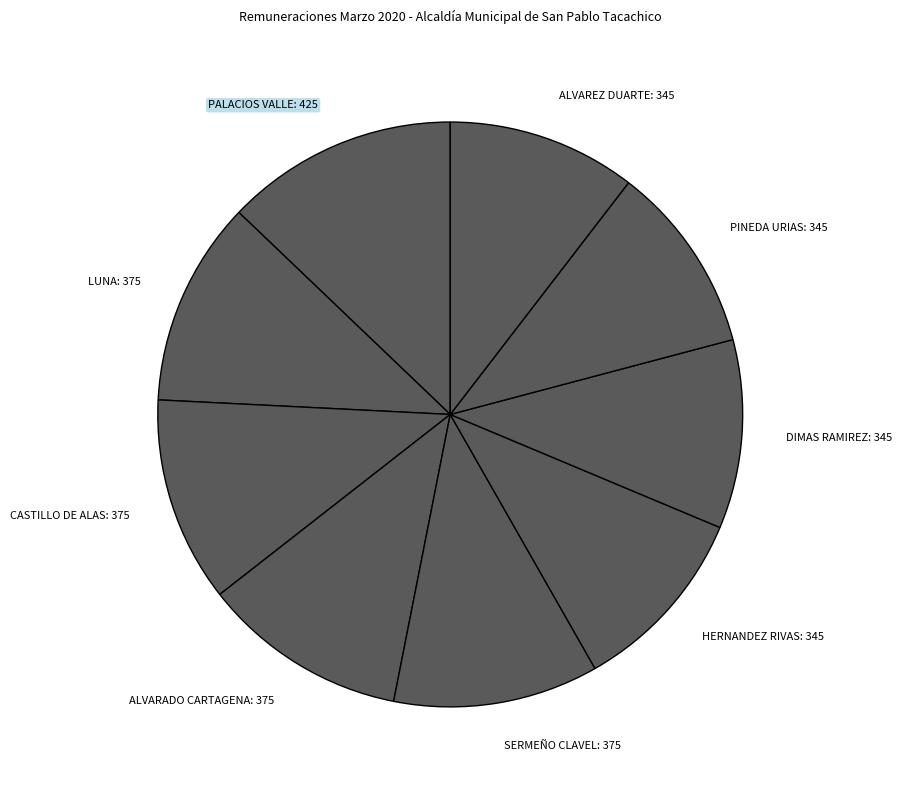

What is the largest slice in the pie chart?

PALACIOS VALLE: 425